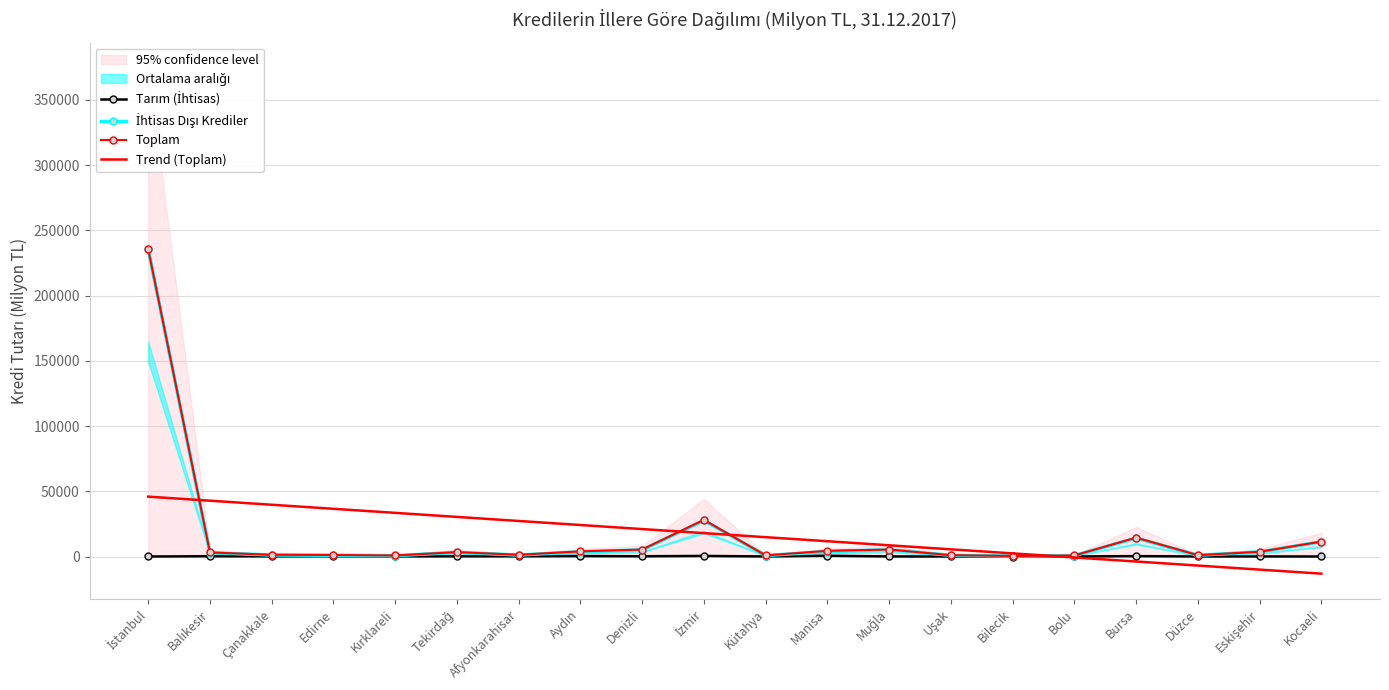

What is the sum of all Toplam values?

328488.9